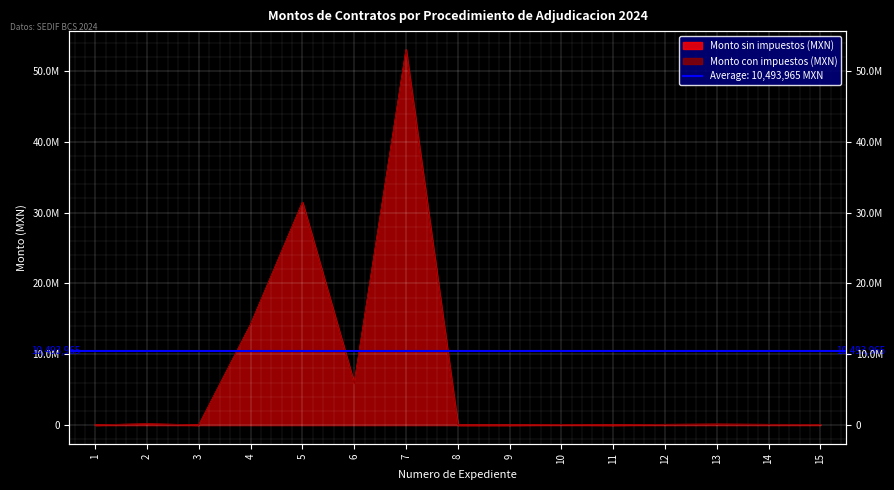

Is it true that Monto con impuestos (MXN) equals 63711.5 at 10?

False